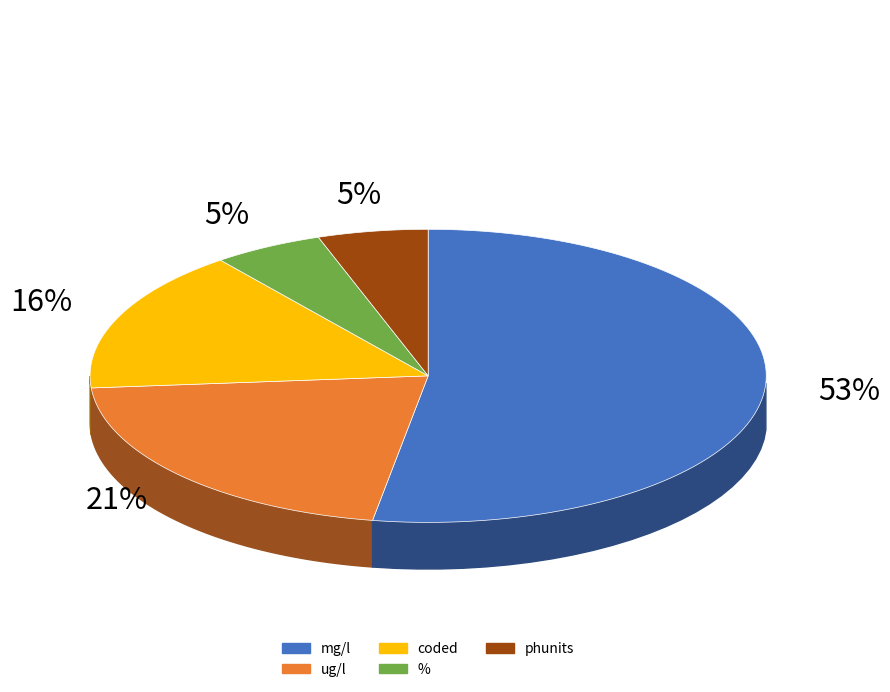

Is it true that mg/l is 53% of the pie?

True